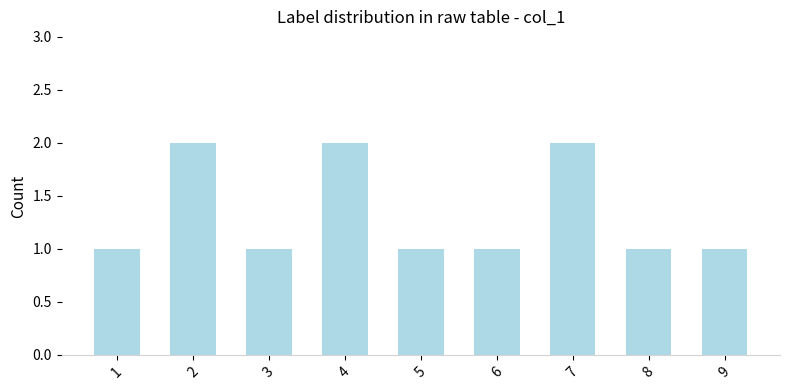

True or false: the data shows 1 at 3.

True